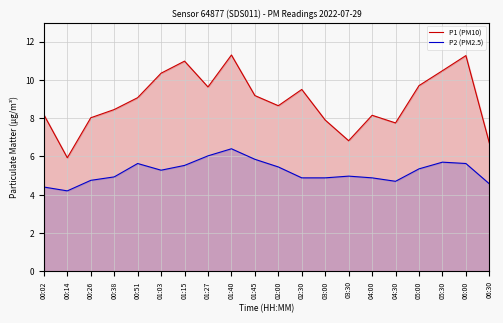

Where is the first local minimum for P1 (PM10)?

00:14